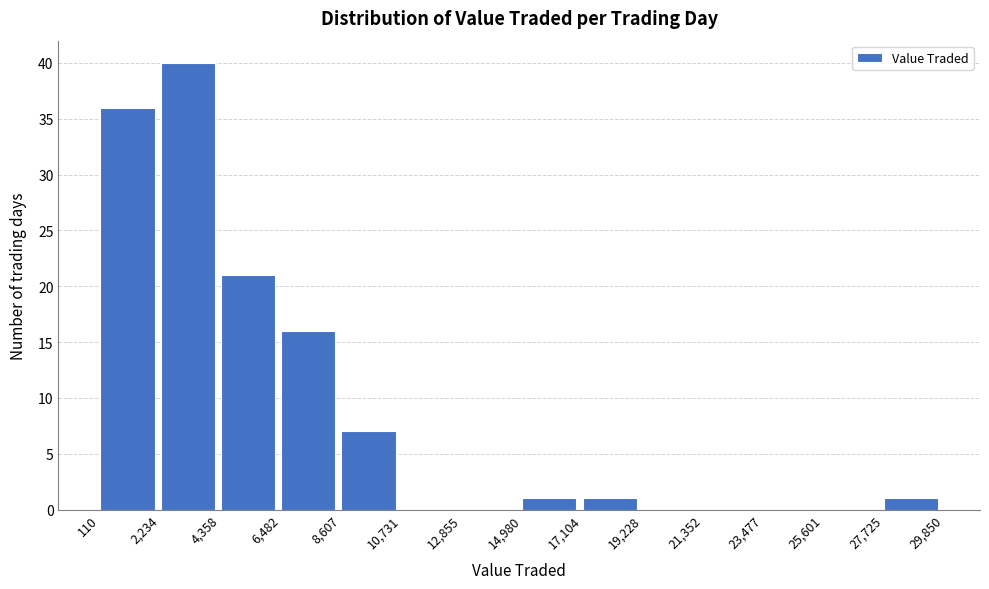

Which range on the x-axis has the tallest bar?

2,234 to 4,358